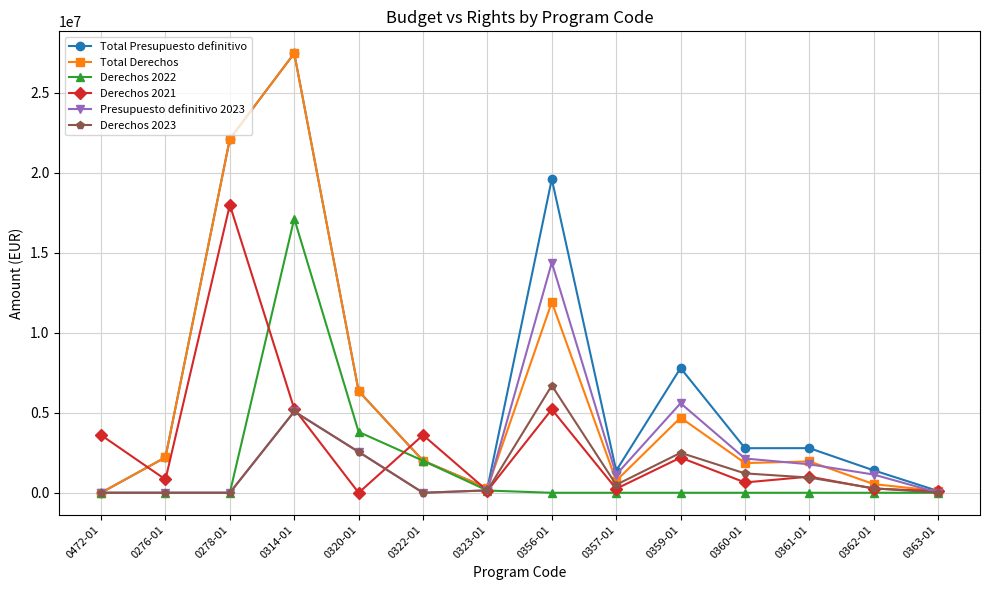

How many series are shown in this chart?

6